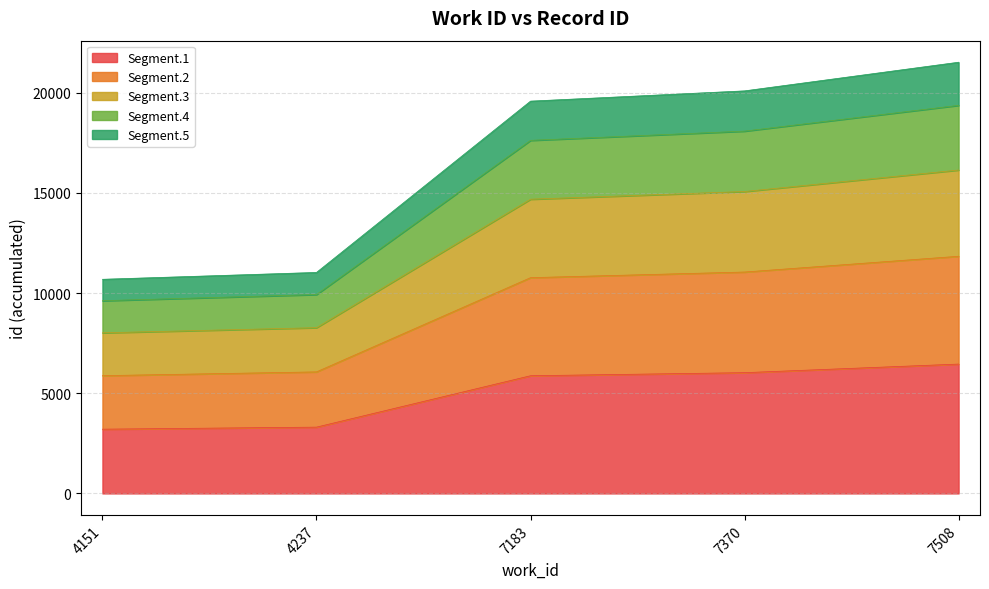

Where is the data nearest to the value 4829?

7183